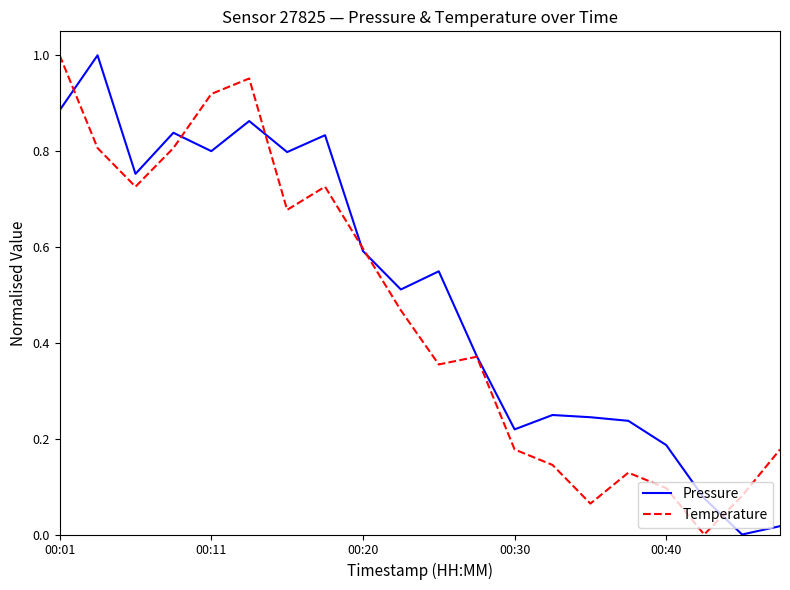

List the series in order of their overall mean, highest first.

Pressure, Temperature